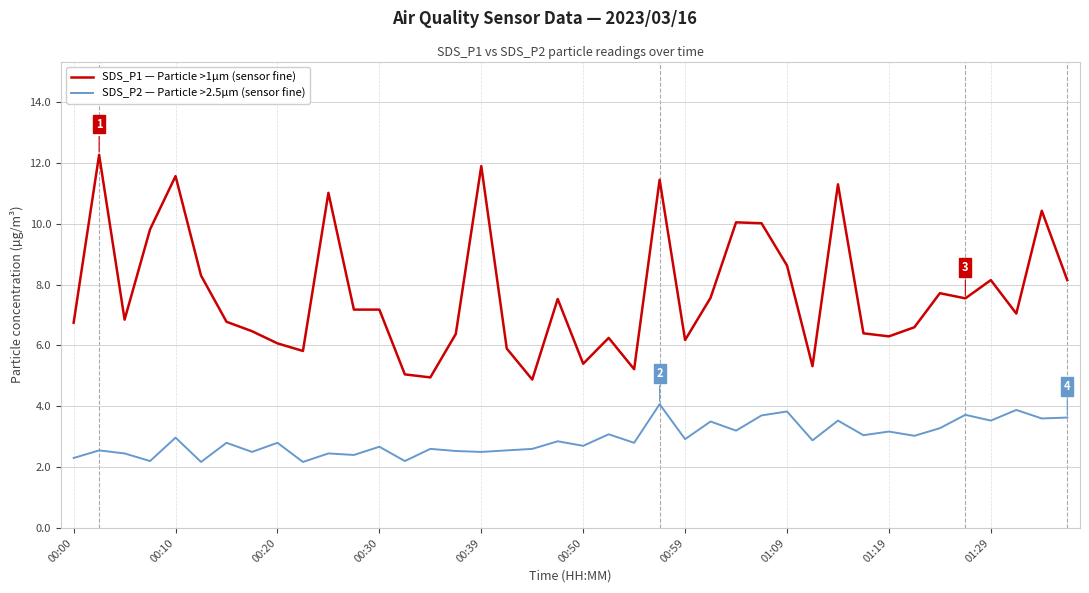

List the series in order of their peak value, highest first.

SDS_P1 — Particle >1µm (sensor fine), SDS_P2 — Particle >2.5µm (sensor fine)